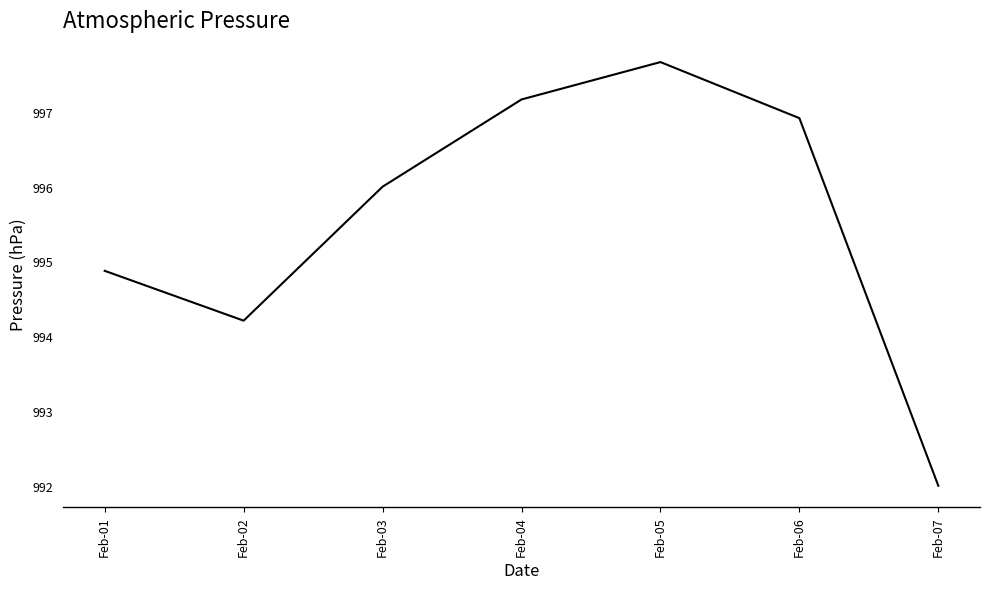

How many series are shown in this chart?

1